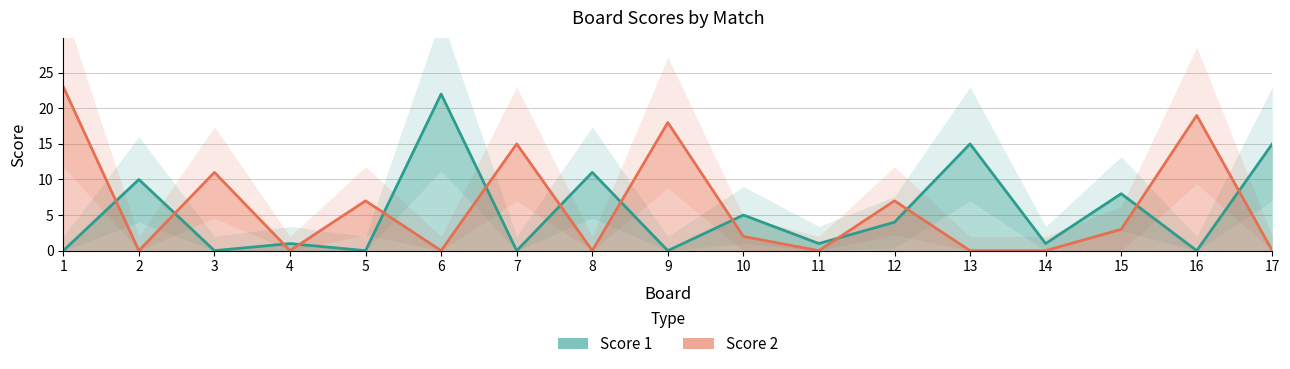

Count the number of data series in this chart.

2